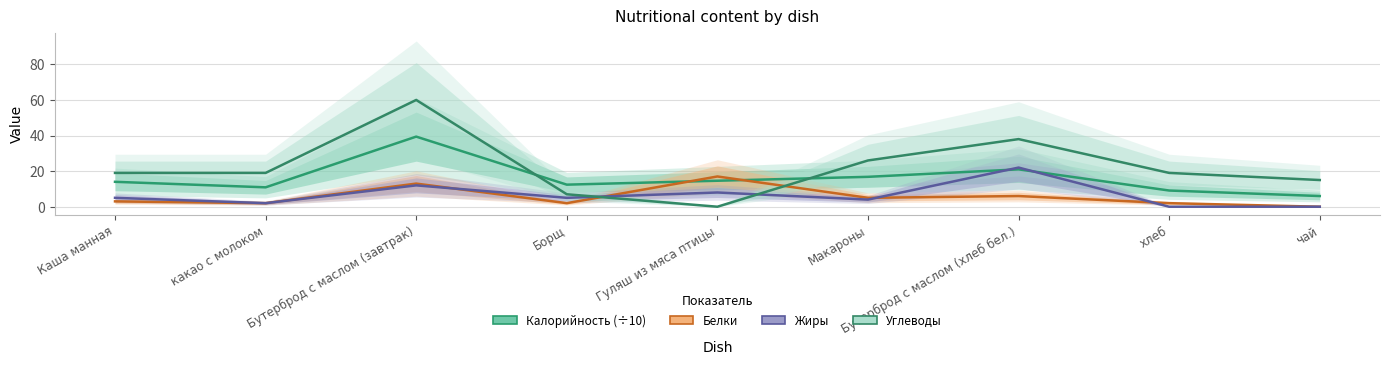

The value of Калорийность at чай is 9.3. True or false?

False